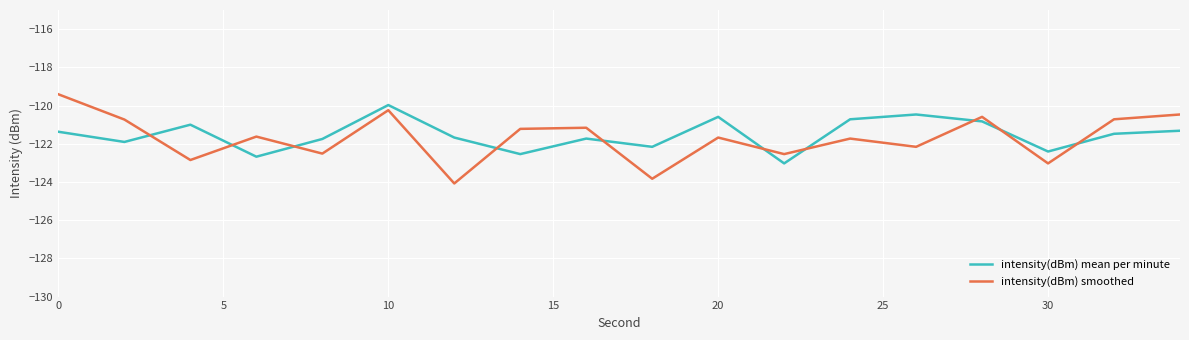

What is the maximum value shown in the chart?

-119.4